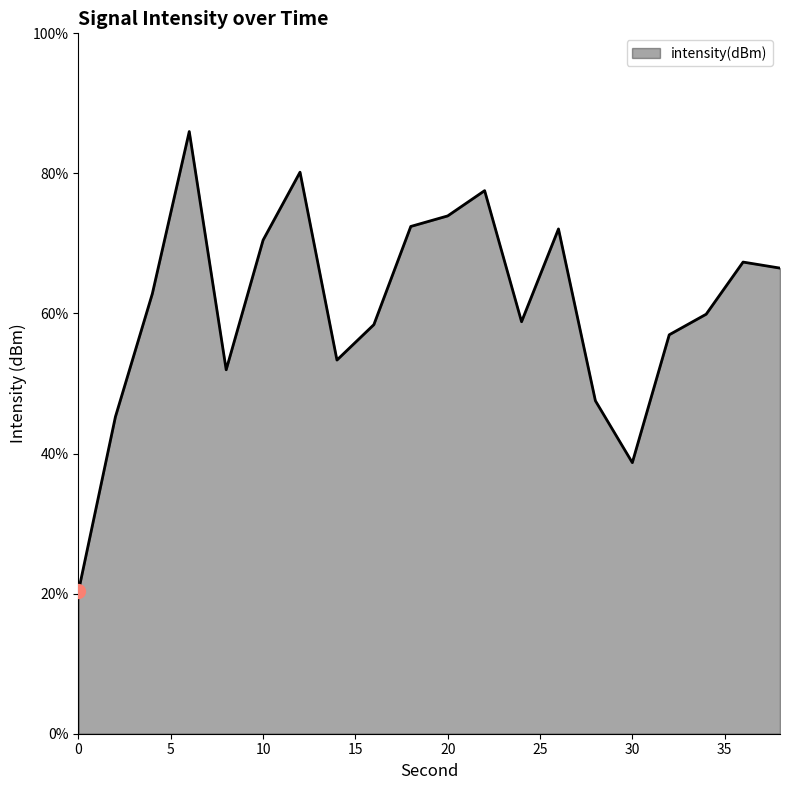

What is the difference between the maximum and minimum values?

65.6